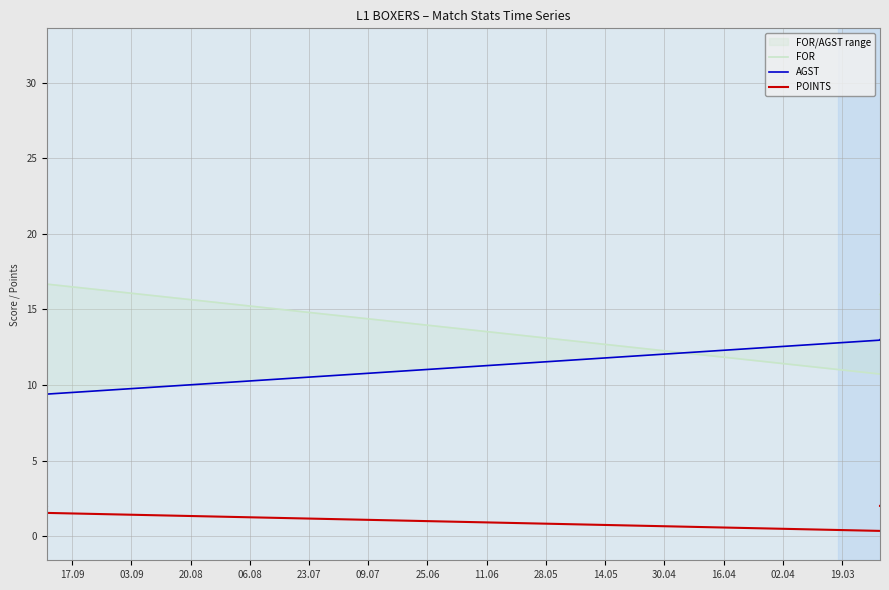

What is the difference between the maximum and minimum values in the POINTS series?

2